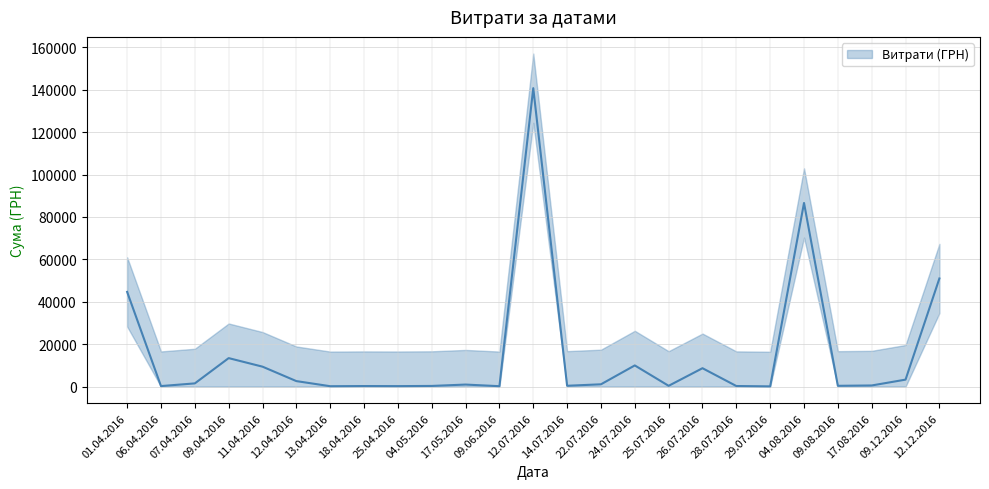

True or false: the data shows 2827.7 at 12.04.2016.

False